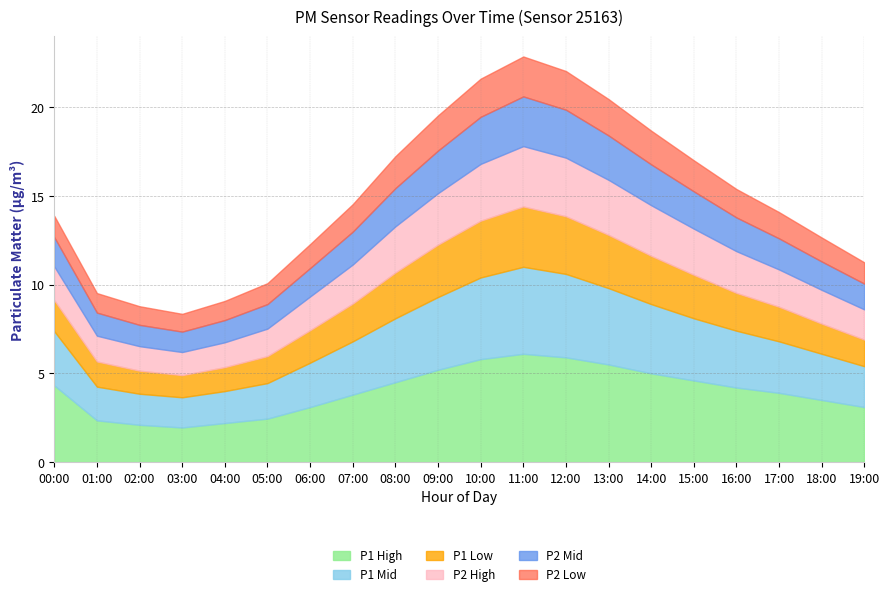

At which category does P2 Mid reach its first local peak?

11:00